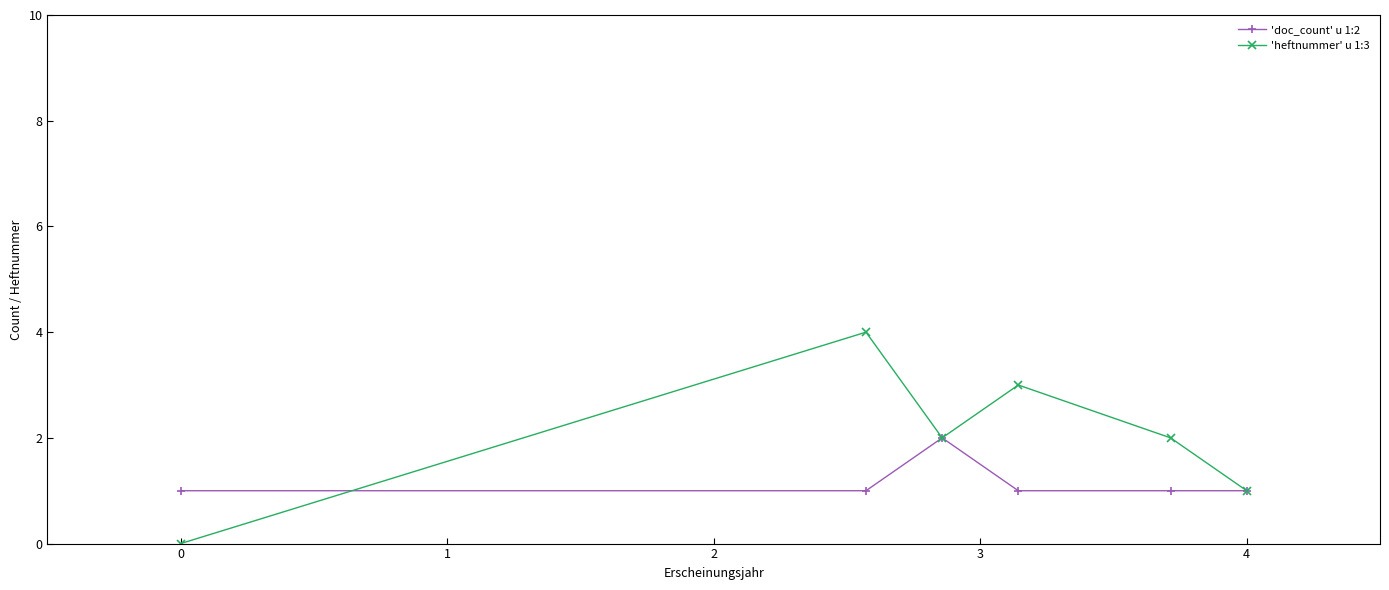

How many series are shown in this chart?

2